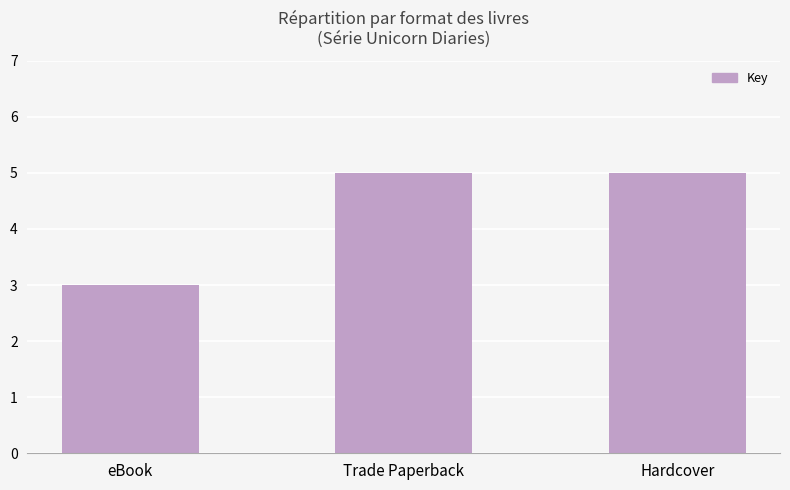

True or false: the data shows 5 at Hardcover.

True